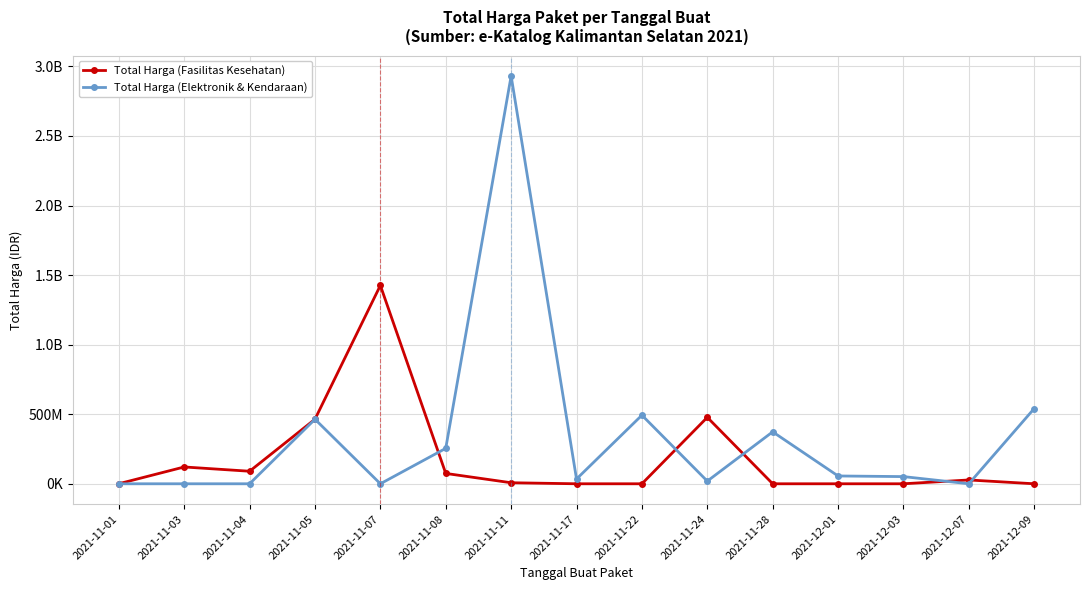

The value of Total Harga (Fasilitas Kesehatan) at 2021-12-07 is 47313931. True or false?

False